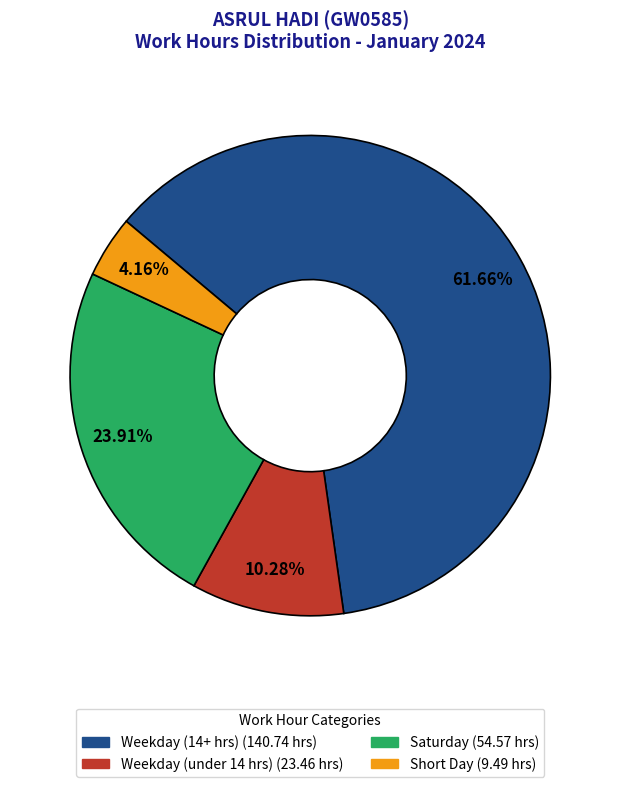

Is there any slice that represents more than half of the pie?

Yes